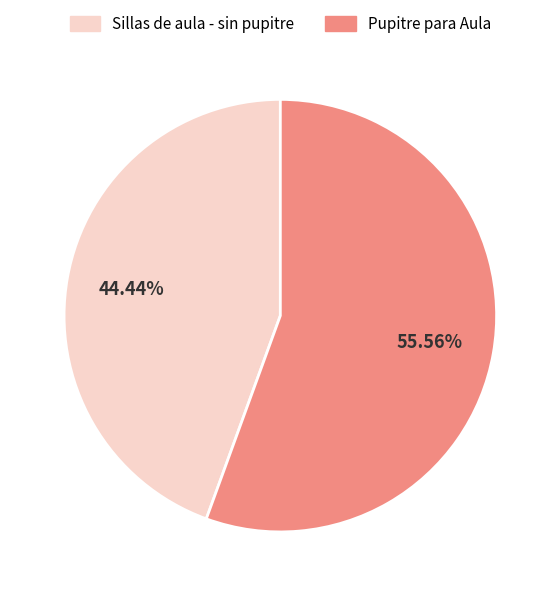

Rank the categories by value from lowest to highest.

Sillas de aula - sin pupitre, Pupitre para Aula